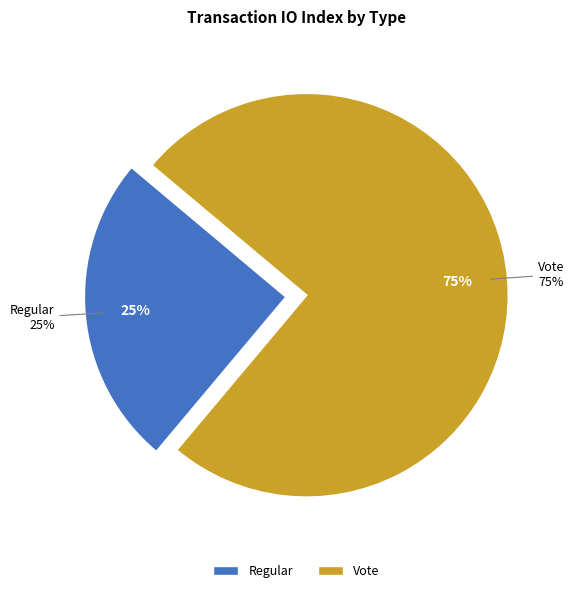

Between Vote and Regular, which is larger?

Vote